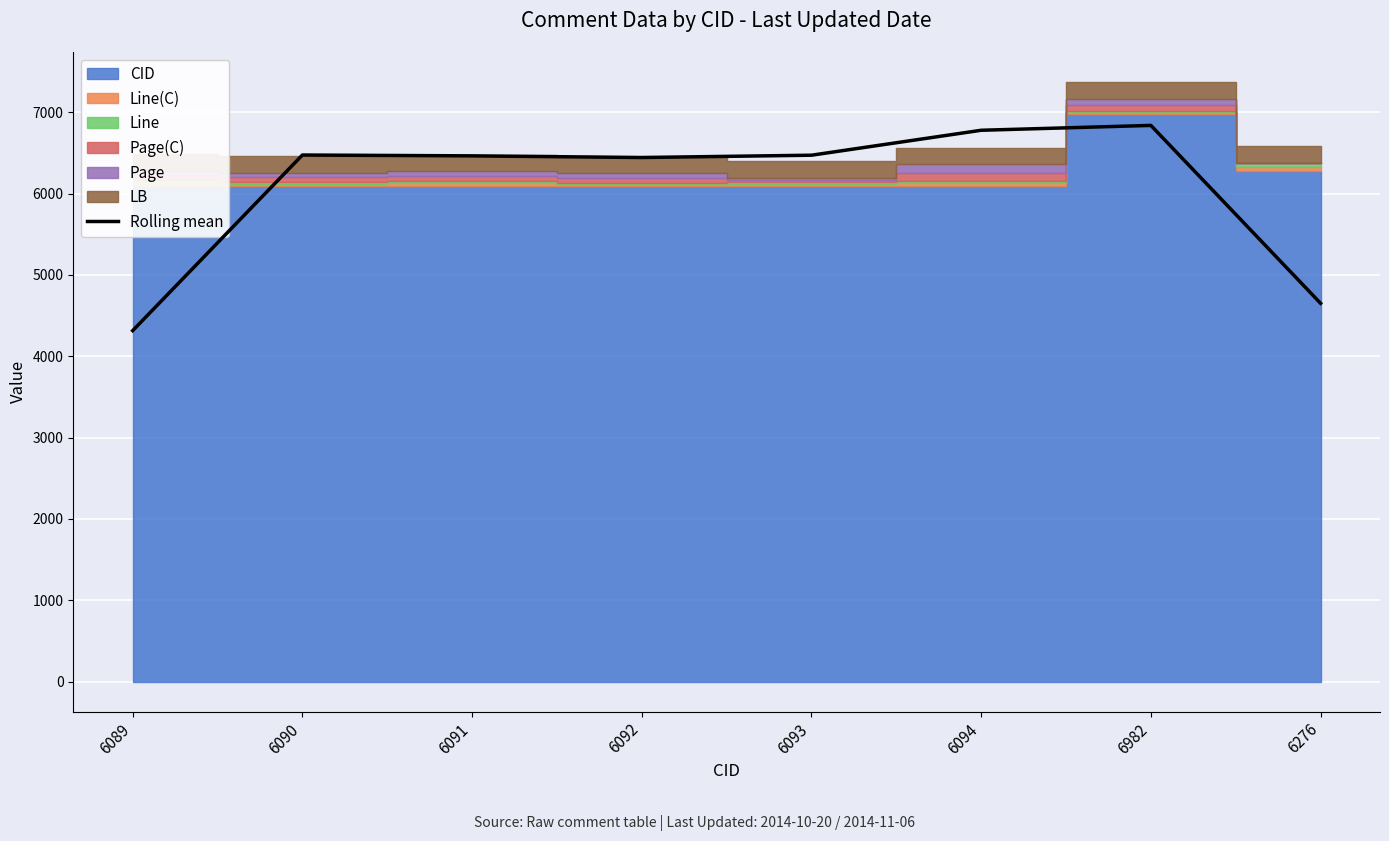

What is the label of the 4th point from the left?

6092